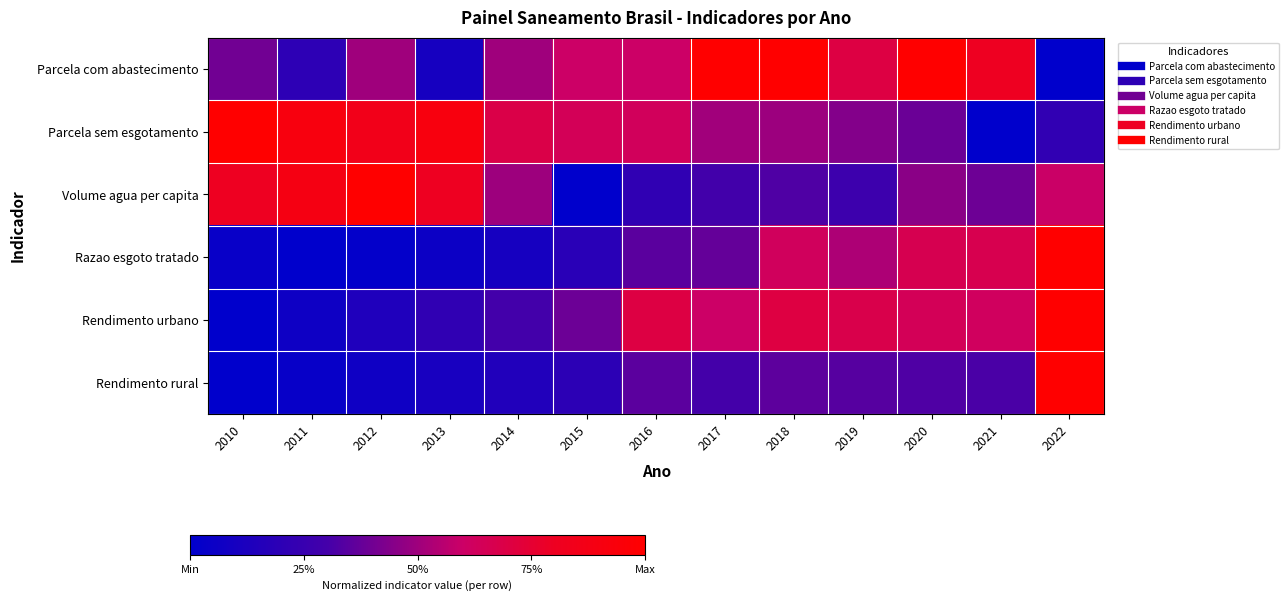

Which series has the largest range (max minus min)?

Parcela com abastecimento